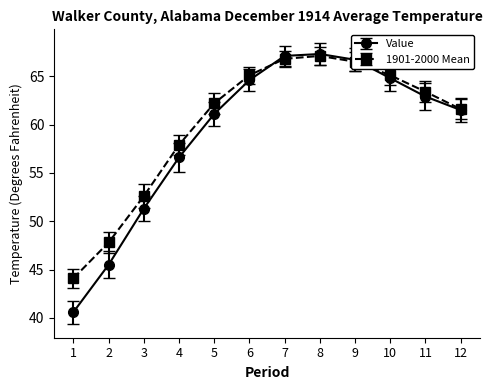

What is the value of the 1901-2000 Mean point at the 1st from the left?

44.1